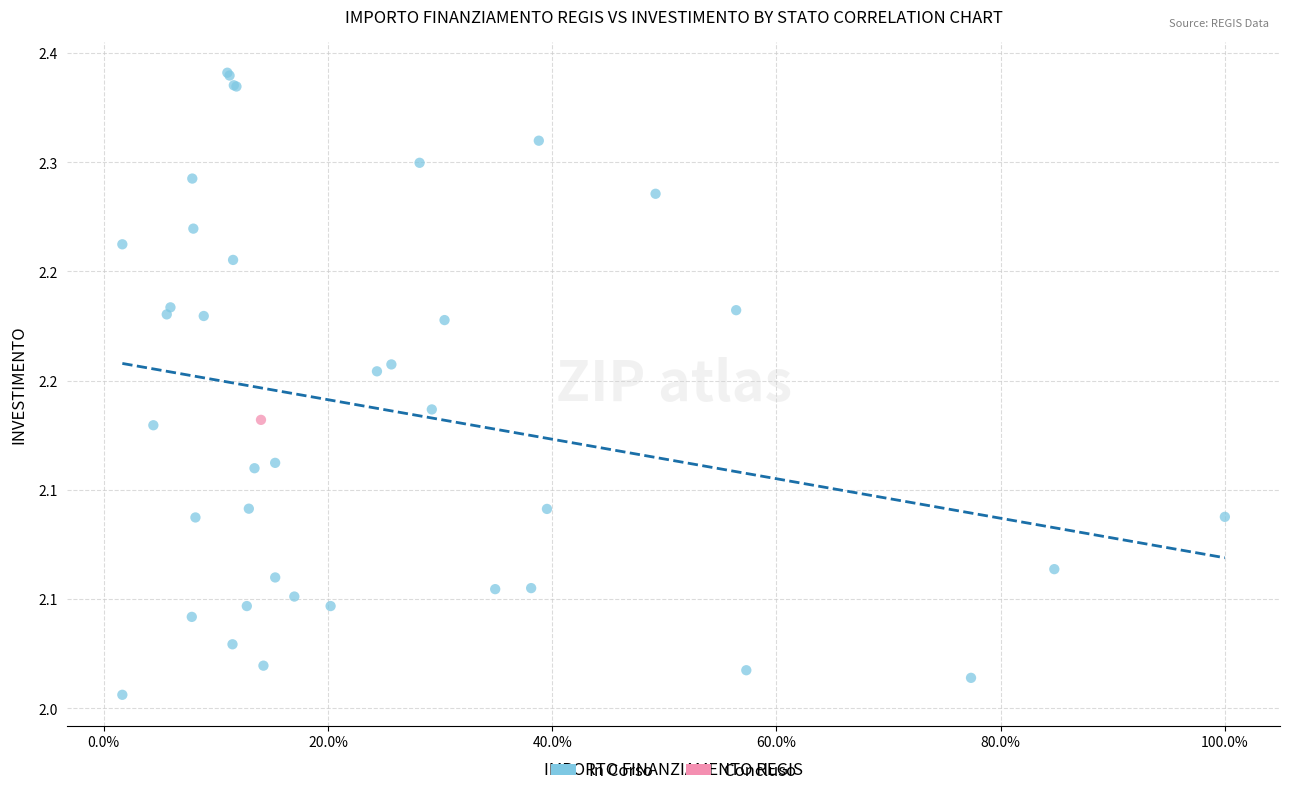

What are all the series names shown in the legend?

In Corso, Concluso